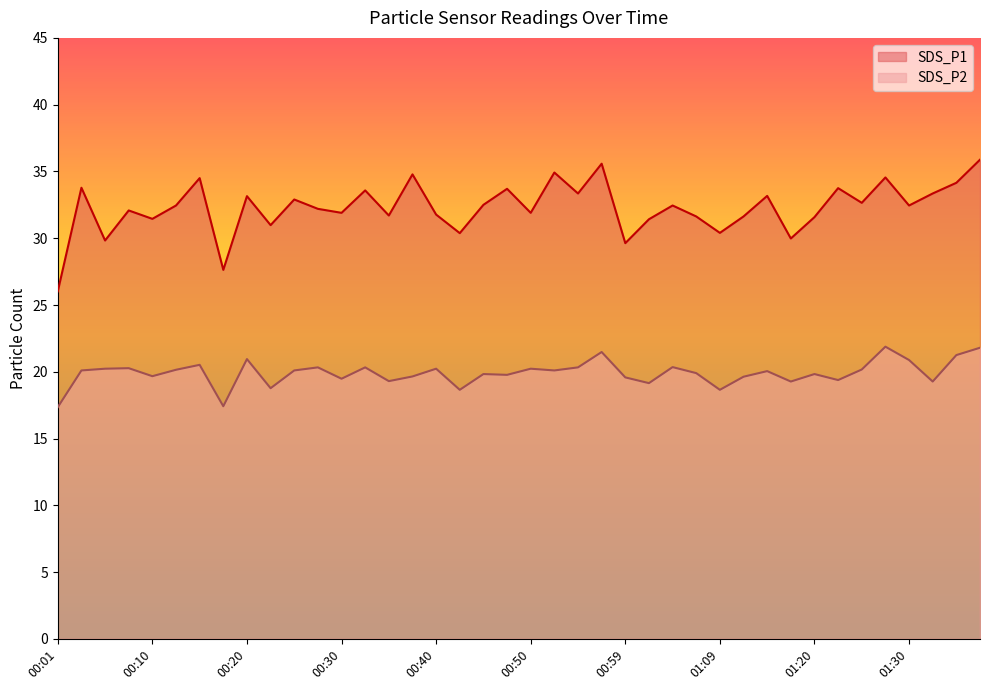

What is the average value of the SDS_P1 series?

32.3